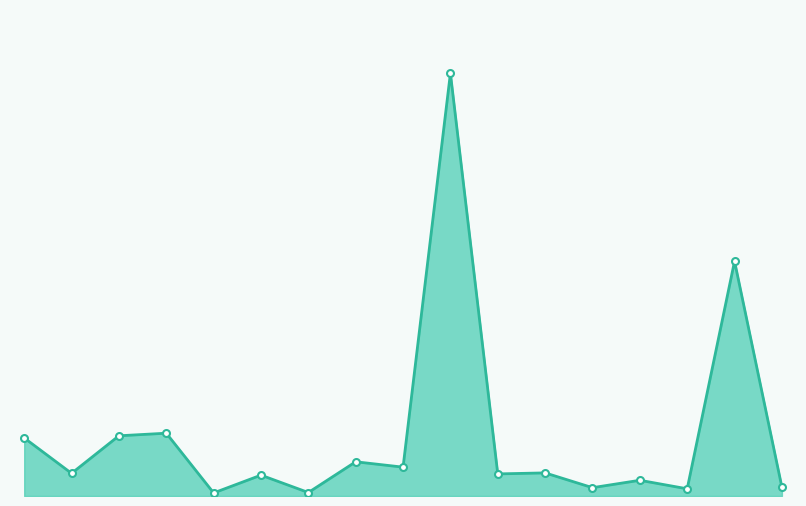

What is the label of the 2nd point from the left?

Брянская